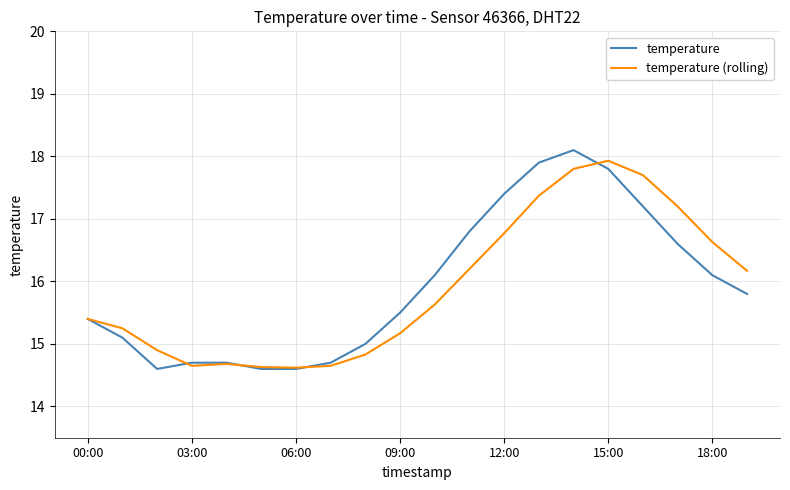

What is the highest value of the temperature (rolling) series?

17.9